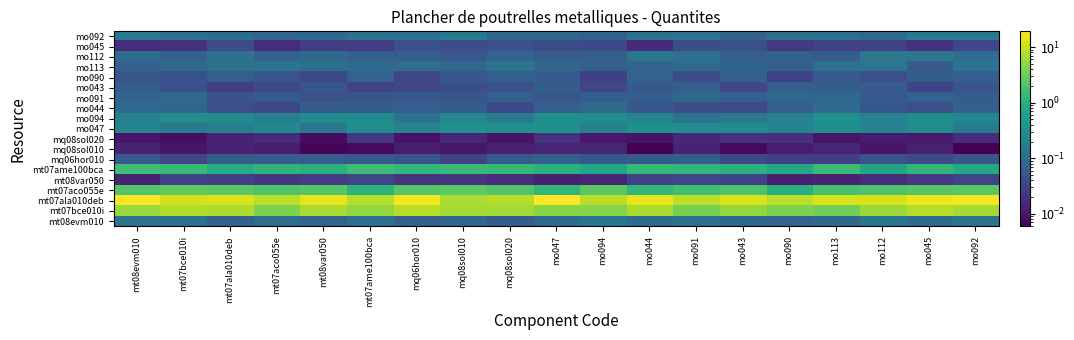

Reading right to left, extract all data points from this chart.

mt08evm010: mo092=0.1	mo045=0.1	mo112=0.1	mo113=0.1	mo090=0.1	mo043=0.1	mo091=0.1	mo044=0.1	mo094=0.1	mo047=0.1	mq08sol020=0.1	mq08sol010=0.1	mq06hor010=0.1	mt07ame100bca=0.1	mt08var050=0.1	mt07aco055e=0.1	mt07ala010deb=0.1	mt07bce010i=0.1	mt08evm010=0.1
mt07bce010i: mo092=6.6	mo045=8.1	mo112=5.8	mo113=3.3	mo090=3.9	mo043=5.2	mo091=3.6	mo044=7.2	mo094=4.4	mo047=4.5	mq08sol020=6.3	mq08sol010=6.5	mq06hor010=8.1	mt07ame100bca=5.2	mt08var050=7.0	mt07aco055e=3.8	mt07ala010deb=7.0	mt07bce010i=7.5	mt08evm010=5.6
mt07ala010deb: mo092=17.1	mo045=15.4	mo112=11.8	mo113=11.7	mo090=8.2	mo043=12.4	mo091=8.6	mo044=14.4	mo094=8.3	mo047=19.2	mq08sol020=8.1	mq08sol010=7.0	mq06hor010=16.8	mt07ame100bca=7.9	mt08var050=14.1	mt07aco055e=8.2	mt07ala010deb=12.5	mt07bce010i=11.4	mt08evm010=18.2
mt07aco055e: mo092=2.3	mo045=2.3	mo112=2.1	mo113=1.8	mo090=0.9	mo043=2.1	mo091=1.7	mo044=1.3	mo094=2.4	mo047=1.2	mq08sol020=2.1	mq08sol010=2.6	mq06hor010=2.2	mt07ame100bca=1.1	mt08var050=2.3	mt07aco055e=2.1	mt07ala010deb=2.4	mt07bce010i=2.6	mt08evm010=2.2
mt08var050: mo092=0.0	mo045=0.0	mo112=0.0	mo113=0.0	mo090=0.0	mo043=0.0	mo091=0.0	mo044=0.0	mo094=0.0	mo047=0.0	mq08sol020=0.0	mq08sol010=0.0	mq06hor010=0.0	mt07ame100bca=0.0	mt08var050=0.0	mt07aco055e=0.0	mt07ala010deb=0.0	mt07bce010i=0.0	mt08evm010=0.0
mt07ame100bca: mo092=0.8	mo045=1.2	mo112=0.7	mo113=1.5	mo090=0.7	mo043=1.0	mo091=1.2	mo044=1.3	mo094=0.7	mo047=1.0	mq08sol020=1.3	mq08sol010=1.4	mq06hor010=1.2	mt07ame100bca=1.5	mt08var050=1.0	mt07aco055e=1.2	mt07ala010deb=0.9	mt07bce010i=1.4	mt08evm010=1.6
mq06hor010: mo092=0.1	mo045=0.0	mo112=0.0	mo113=0.0	mo090=0.0	mo043=0.0	mo091=0.1	mo044=0.1	mo094=0.1	mo047=0.1	mq08sol020=0.1	mq08sol010=0.0	mq06hor010=0.1	mt07ame100bca=0.1	mt08var050=0.1	mt07aco055e=0.1	mt07ala010deb=0.1	mt07bce010i=0.0	mt08evm010=0.1
mq08sol010: mo092=0.0	mo045=0.0	mo112=0.0	mo113=0.0	mo090=0.0	mo043=0.0	mo091=0.0	mo044=0.0	mo094=0.0	mo047=0.0	mq08sol020=0.0	mq08sol010=0.0	mq06hor010=0.0	mt07ame100bca=0.0	mt08var050=0.0	mt07aco055e=0.0	mt07ala010deb=0.0	mt07bce010i=0.0	mt08evm010=0.0
mq08sol020: mo092=0.0	mo045=0.0	mo112=0.0	mo113=0.0	mo090=0.0	mo043=0.0	mo091=0.0	mo044=0.0	mo094=0.0	mo047=0.0	mq08sol020=0.0	mq08sol010=0.0	mq06hor010=0.0	mt07ame100bca=0.0	mt08var050=0.0	mt07aco055e=0.0	mt07ala010deb=0.0	mt07bce010i=0.0	mt08evm010=0.0
mo047: mo092=0.2	mo045=0.3	mo112=0.2	mo113=0.3	mo090=0.2	mo043=0.3	mo091=0.3	mo044=0.3	mo094=0.2	mo047=0.3	mq08sol020=0.3	mq08sol010=0.4	mq06hor010=0.2	mt07ame100bca=0.3	mt08var050=0.1	mt07aco055e=0.3	mt07ala010deb=0.2	mt07bce010i=0.2	mt08evm010=0.2
mo094: mo092=0.3	mo045=0.3	mo112=0.2	mo113=0.3	mo090=0.2	mo043=0.1	mo091=0.1	mo044=0.2	mo094=0.3	mo047=0.3	mq08sol020=0.2	mq08sol010=0.3	mq06hor010=0.1	mt07ame100bca=0.3	mt08var050=0.3	mt07aco055e=0.2	mt07ala010deb=0.3	mt07bce010i=0.3	mt08evm010=0.2
mo044: mo092=0.1	mo045=0.0	mo112=0.1	mo113=0.1	mo090=0.1	mo043=0.0	mo091=0.0	mo044=0.1	mo094=0.1	mo047=0.1	mq08sol020=0.0	mq08sol010=0.1	mq06hor010=0.1	mt07ame100bca=0.1	mt08var050=0.1	mt07aco055e=0.0	mt07ala010deb=0.0	mt07bce010i=0.1	mt08evm010=0.1
mo091: mo092=0.1	mo045=0.1	mo112=0.1	mo113=0.1	mo090=0.1	mo043=0.1	mo091=0.1	mo044=0.1	mo094=0.1	mo047=0.1	mq08sol020=0.1	mq08sol010=0.1	mq06hor010=0.1	mt07ame100bca=0.1	mt08var050=0.0	mt07aco055e=0.1	mt07ala010deb=0.0	mt07bce010i=0.1	mt08evm010=0.1
mo043: mo092=0.1	mo045=0.0	mo112=0.1	mo113=0.1	mo090=0.1	mo043=0.0	mo091=0.1	mo044=0.1	mo094=0.0	mo047=0.1	mq08sol020=0.0	mq08sol010=0.0	mq06hor010=0.0	mt07ame100bca=0.0	mt08var050=0.1	mt07aco055e=0.0	mt07ala010deb=0.0	mt07bce010i=0.0	mt08evm010=0.1
mo090: mo092=0.1	mo045=0.1	mo112=0.0	mo113=0.1	mo090=0.0	mo043=0.1	mo091=0.0	mo044=0.1	mo094=0.0	mo047=0.1	mq08sol020=0.1	mq08sol010=0.1	mq06hor010=0.0	mt07ame100bca=0.1	mt08var050=0.0	mt07aco055e=0.0	mt07ala010deb=0.1	mt07bce010i=0.0	mt08evm010=0.1
mo113: mo092=0.1	mo045=0.1	mo112=0.1	mo113=0.1	mo090=0.1	mo043=0.1	mo091=0.1	mo044=0.1	mo094=0.1	mo047=0.1	mq08sol020=0.1	mq08sol010=0.1	mq06hor010=0.1	mt07ame100bca=0.1	mt08var050=0.1	mt07aco055e=0.1	mt07ala010deb=0.1	mt07bce010i=0.1	mt08evm010=0.1
mo112: mo092=0.1	mo045=0.1	mo112=0.1	mo113=0.1	mo090=0.1	mo043=0.1	mo091=0.1	mo044=0.1	mo094=0.1	mo047=0.1	mq08sol020=0.1	mq08sol010=0.1	mq06hor010=0.1	mt07ame100bca=0.1	mt08var050=0.1	mt07aco055e=0.1	mt07ala010deb=0.1	mt07bce010i=0.1	mt08evm010=0.1
mo045: mo092=0.0	mo045=0.0	mo112=0.0	mo113=0.0	mo090=0.0	mo043=0.0	mo091=0.0	mo044=0.0	mo094=0.0	mo047=0.0	mq08sol020=0.0	mq08sol010=0.0	mq06hor010=0.0	mt07ame100bca=0.0	mt08var050=0.0	mt07aco055e=0.0	mt07ala010deb=0.0	mt07bce010i=0.0	mt08evm010=0.0
mo092: mo092=0.2	mo045=0.2	mo112=0.1	mo113=0.1	mo090=0.1	mo043=0.1	mo091=0.1	mo044=0.1	mo094=0.1	mo047=0.1	mq08sol020=0.1	mq08sol010=0.2	mq06hor010=0.1	mt07ame100bca=0.1	mt08var050=0.1	mt07aco055e=0.1	mt07ala010deb=0.1	mt07bce010i=0.1	mt08evm010=0.2